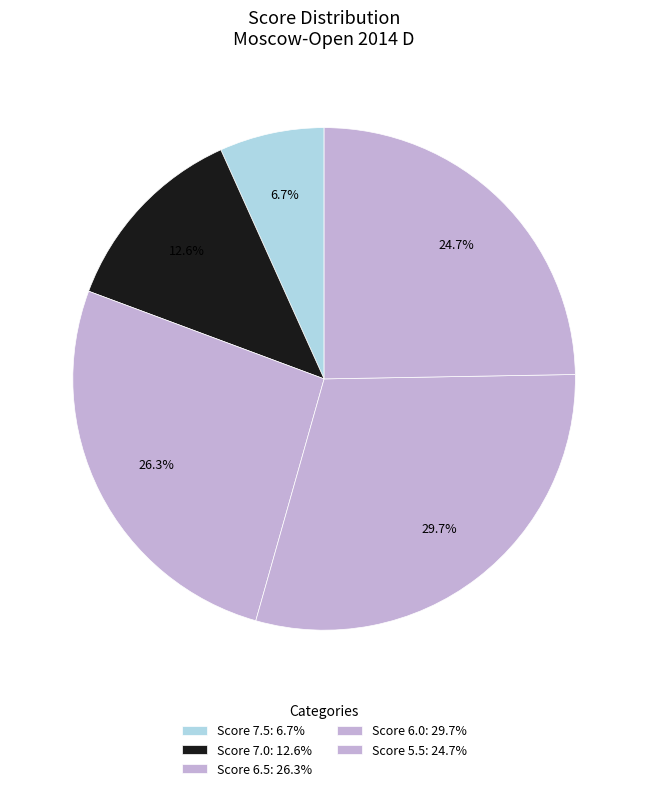

How many slices are in this pie chart?

5